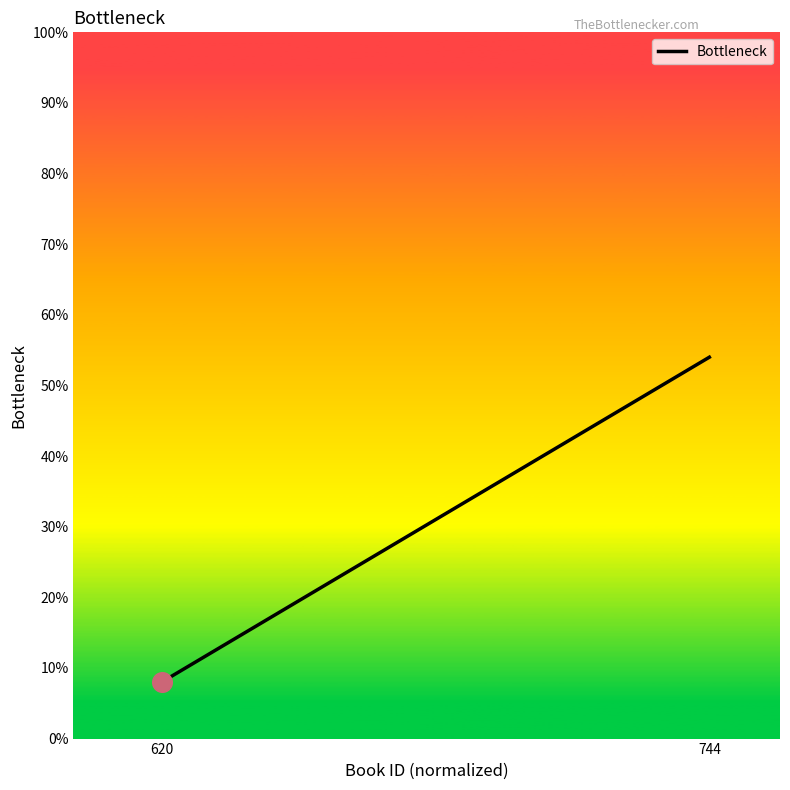

Which has a higher value, 620 or 744?

744